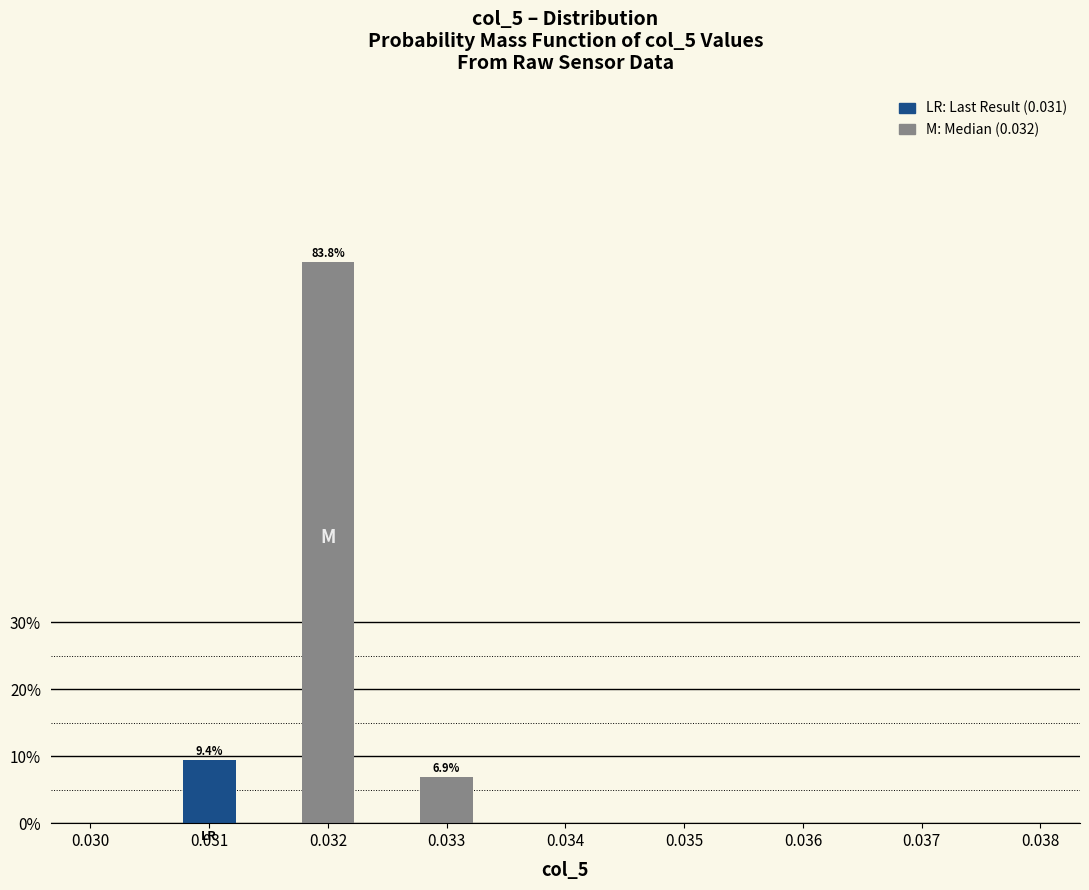

Reading left to right, what are all the values shown in this chart?

0.031=9.4	0.032=83.8	0.033=6.9